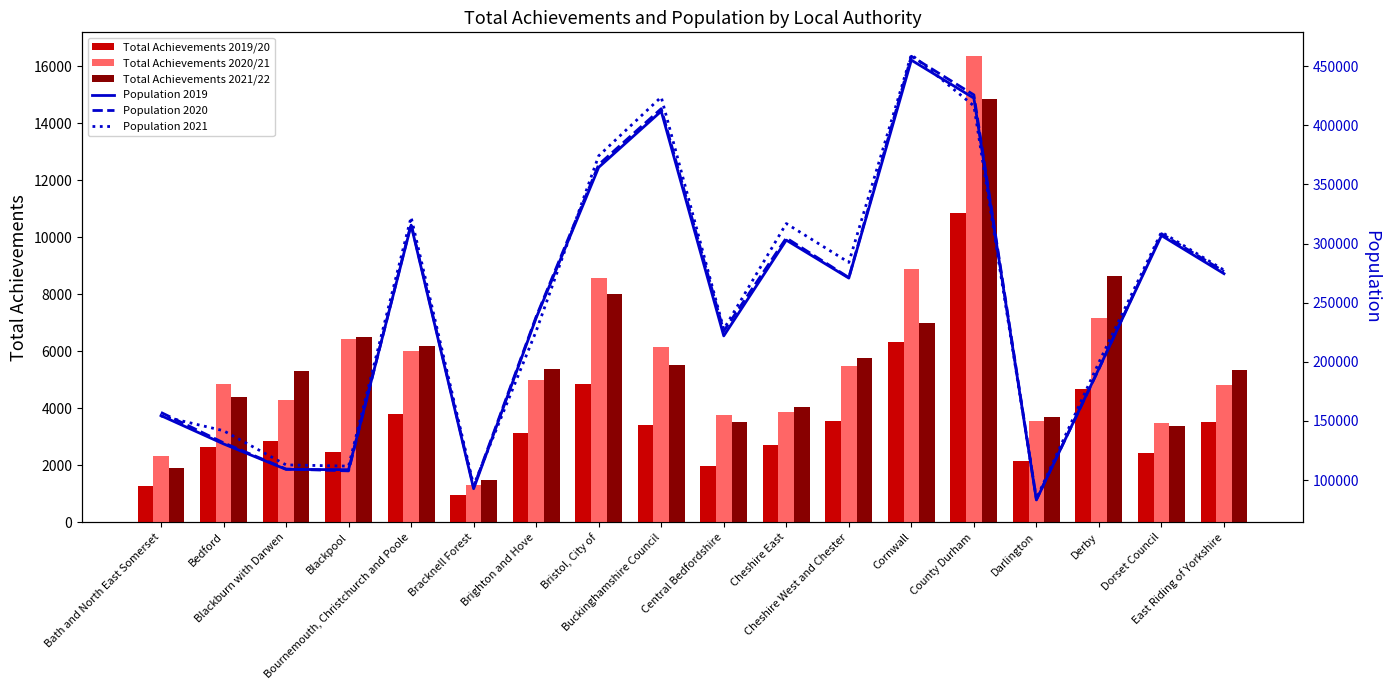

The Population 2021 series shows 186223 at Dorset Council. True or false?

False